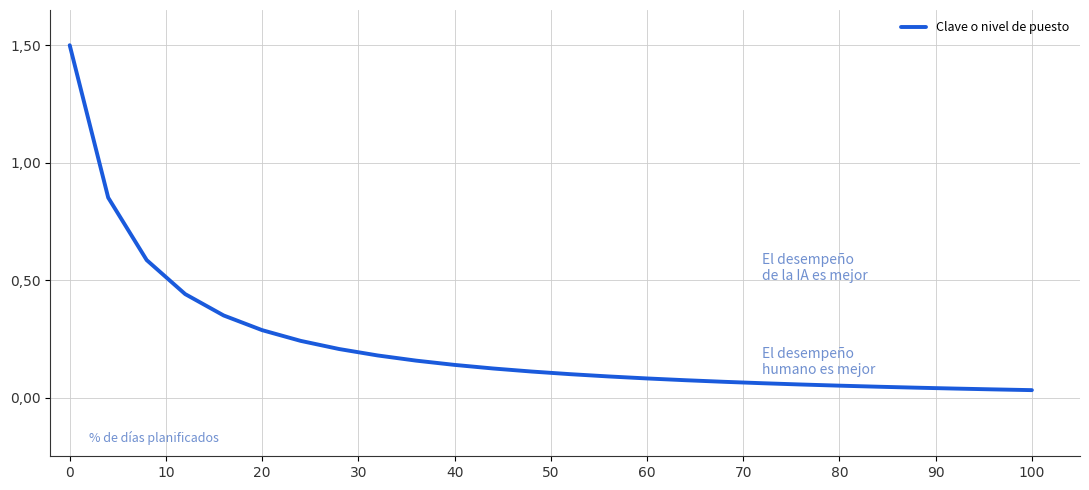

True or false: there are more than 0 points higher than both neighbors.

False